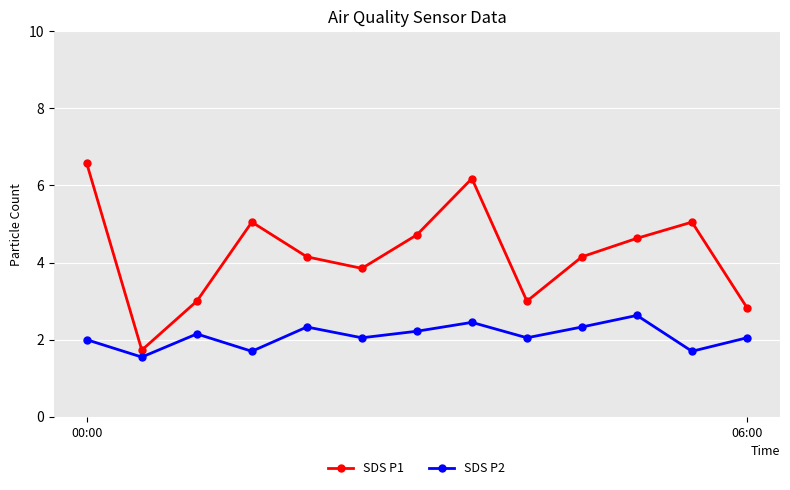

What is the value of the SDS P2 point at the 1st from the left?

2.0